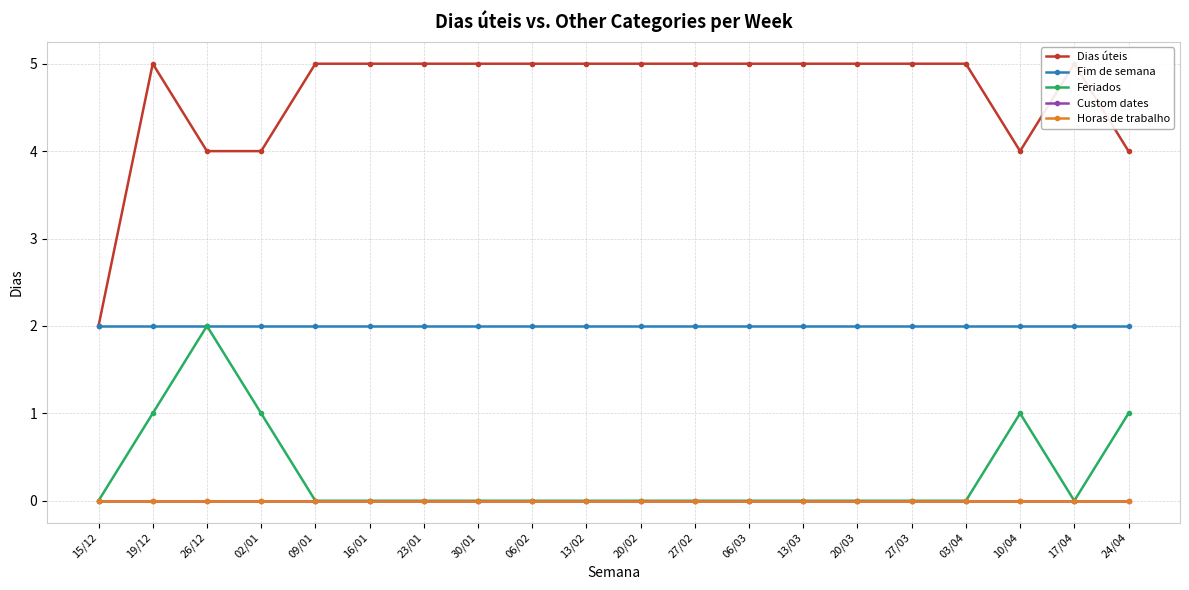

Does the chart display data point markers on the line(s)?

Yes